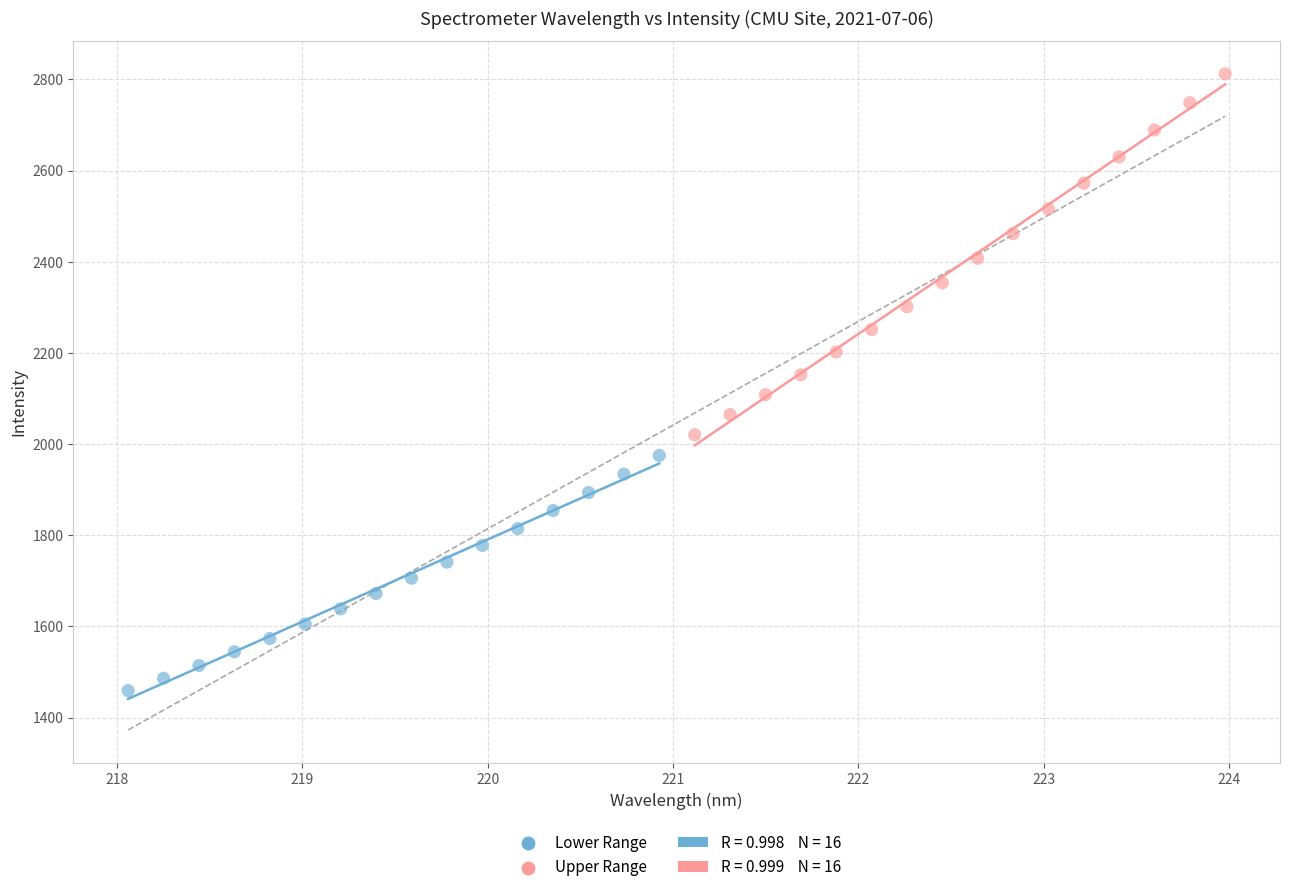

Which series has the largest Y range (max minus min)?

Upper Range